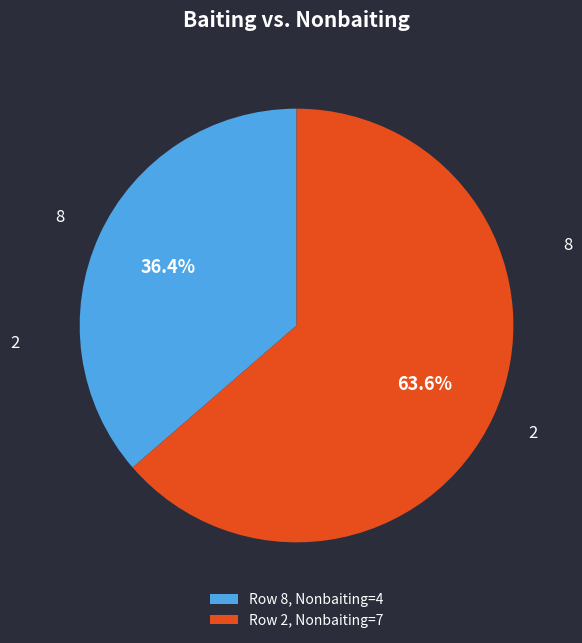

Rank the categories by value from lowest to highest.

Row 8, Nonbaiting=4, Row 2, Nonbaiting=7